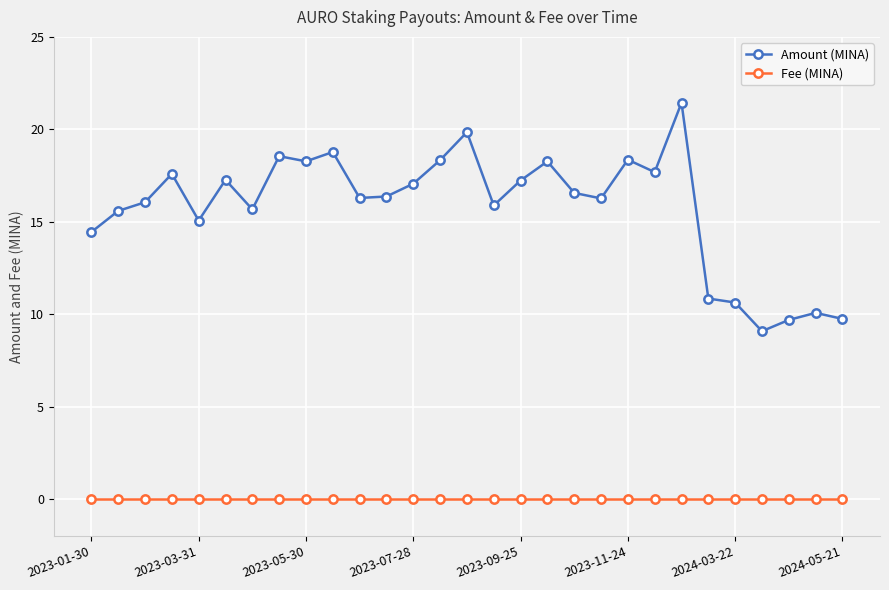

What is the greatest value displayed?

21.4